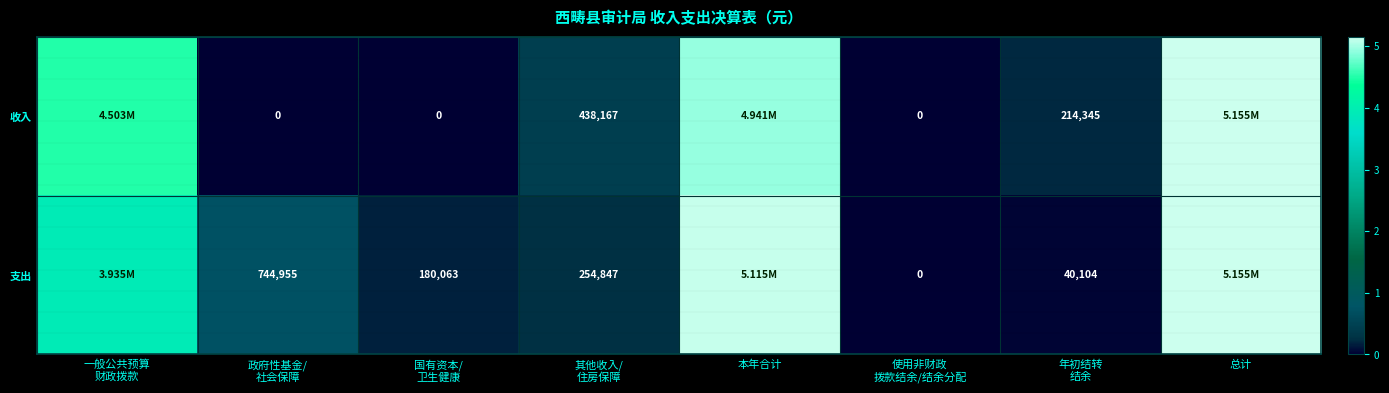

What is the total value across all series at 一般公共预算
财政拨款?

8438224.2